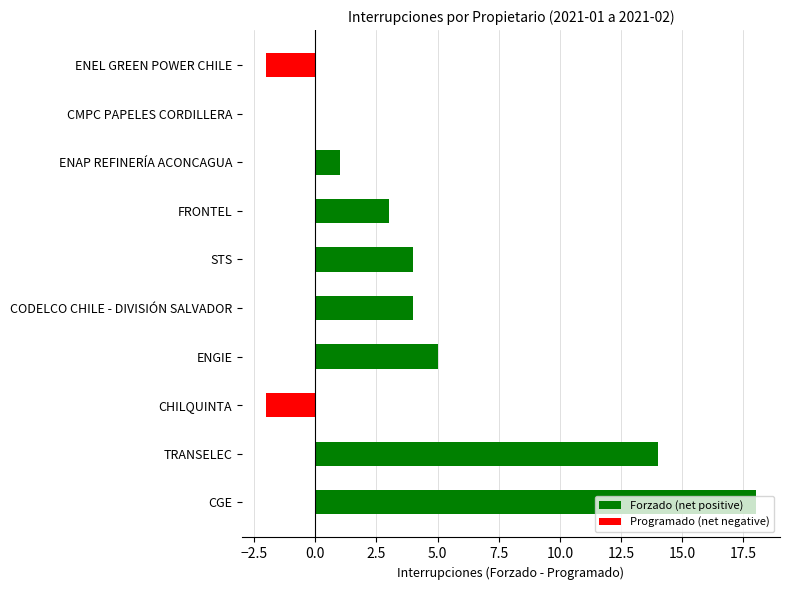

True or false: the data shows 20 at TRANSELEC.

False